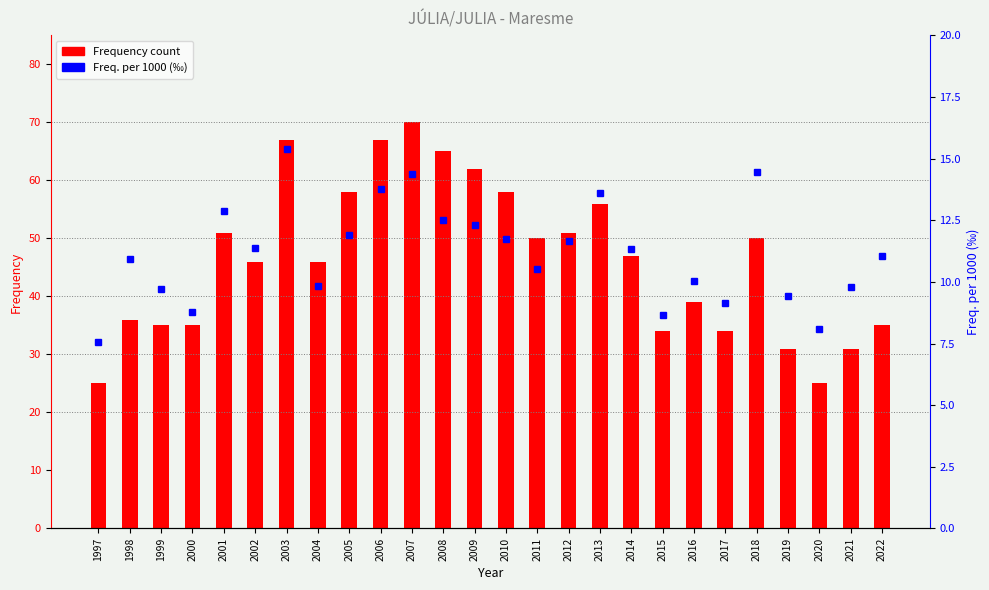

Which has a higher value, 2016 or 2004?

2004